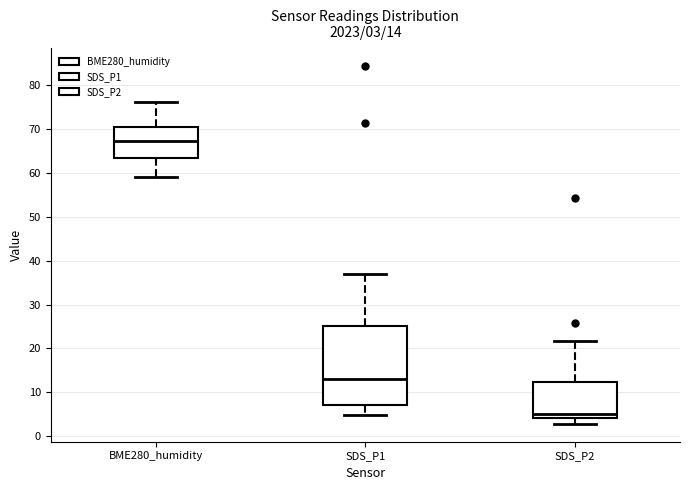

Which box's median line is the highest?

BME280_humidity